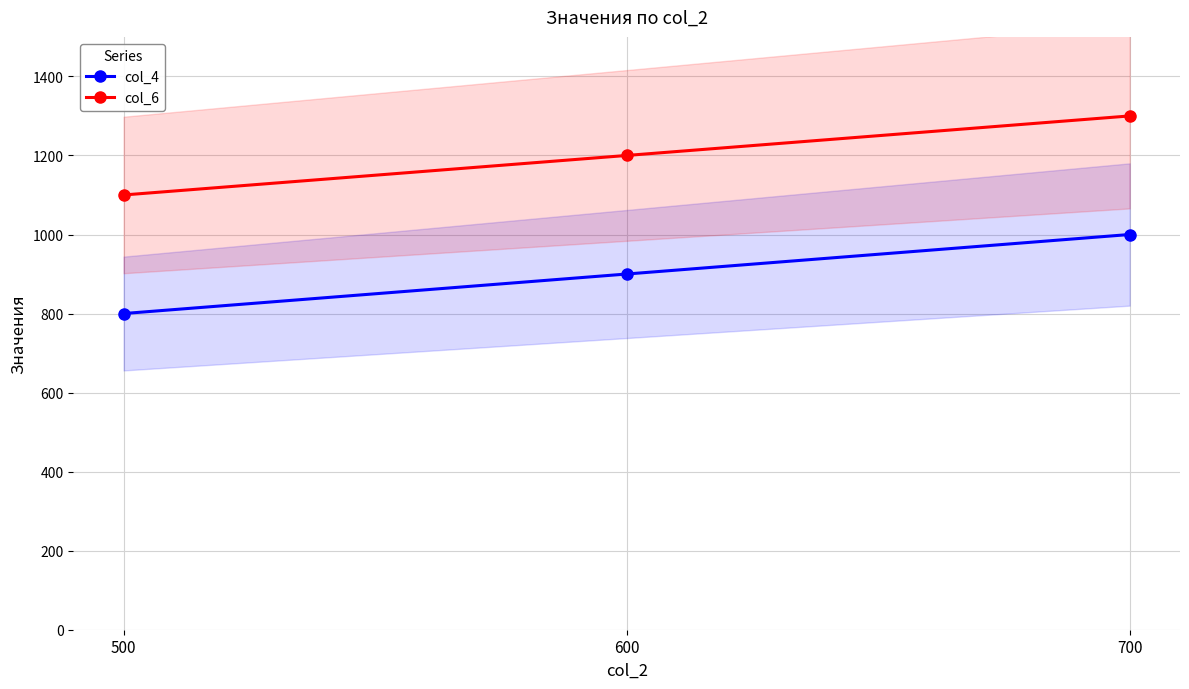

How many lines are shown in the chart?

2